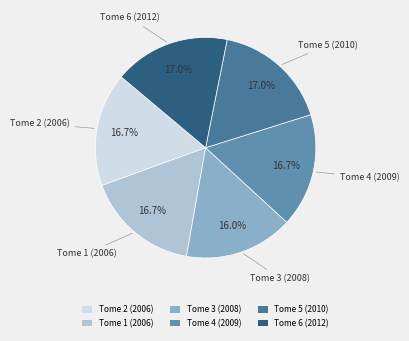

Does Tome 6 (2012) represent more than half of the total?

No